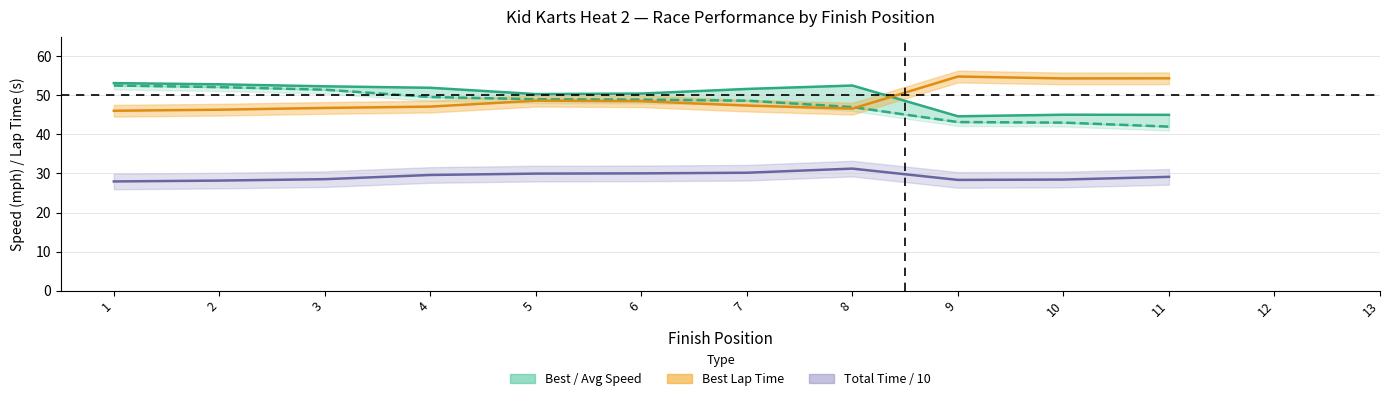

Reading left to right, transcribe all the data shown in this chart.

Best Speed: 1=53.1	2=52.8	3=52.3	4=51.9	5=50.3	6=50.5	7=51.7	8=52.5	9=44.6	10=45.0	11=45.0
Average Speed: 1=52.5	2=52.1	3=51.5	4=49.6	5=49.0	6=48.9	7=48.6	8=47.0	9=43.2	10=43.0	11=42.0
Best Lap time: 1=46.1	2=46.3	3=46.8	4=47.1	5=48.6	6=48.5	7=47.4	8=46.6	9=54.8	10=54.3	11=54.4
Total Time / 10: 1=28.0	2=28.2	3=28.5	4=29.6	5=30.0	6=30.0	7=30.2	8=31.2	9=28.4	10=28.4	11=29.1